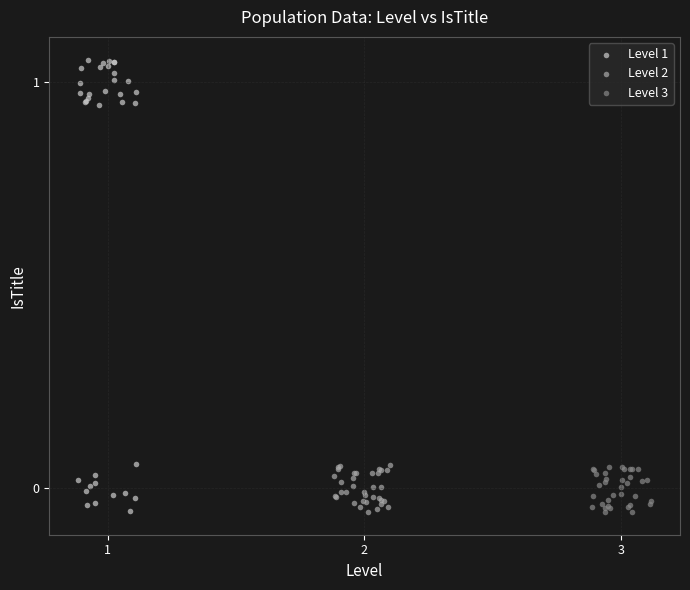

What are all the series names shown in the legend?

Level 1, Level 2, Level 3